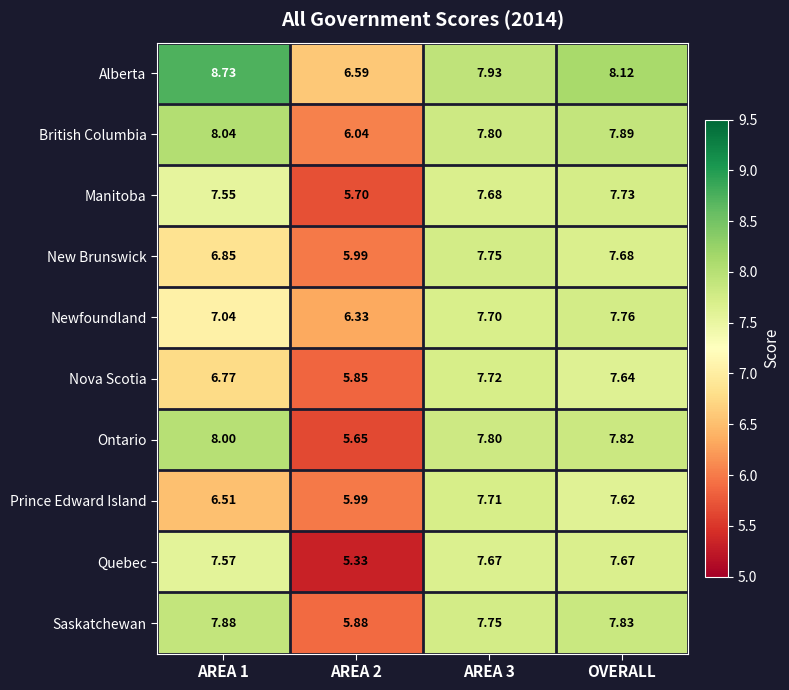

Rank the series by their maximum value, from highest to lowest.

Alberta, British Columbia, Ontario, Saskatchewan, Newfoundland, New Brunswick, Manitoba, Nova Scotia, Prince Edward Island, Quebec